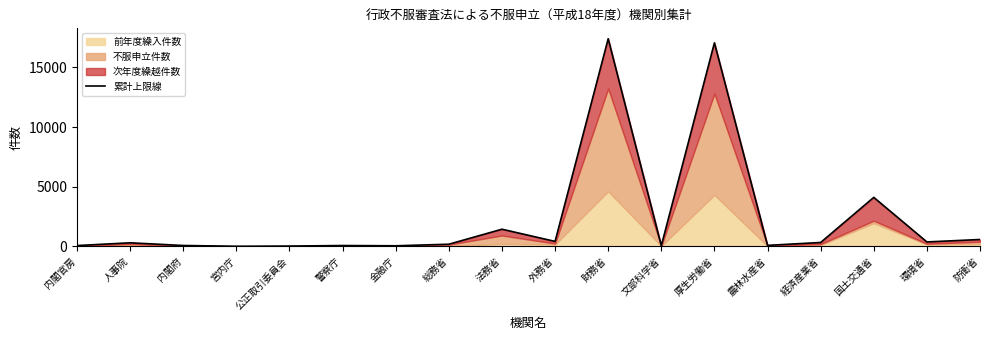

True or false: there are more than 2 points higher than both neighbors.

True